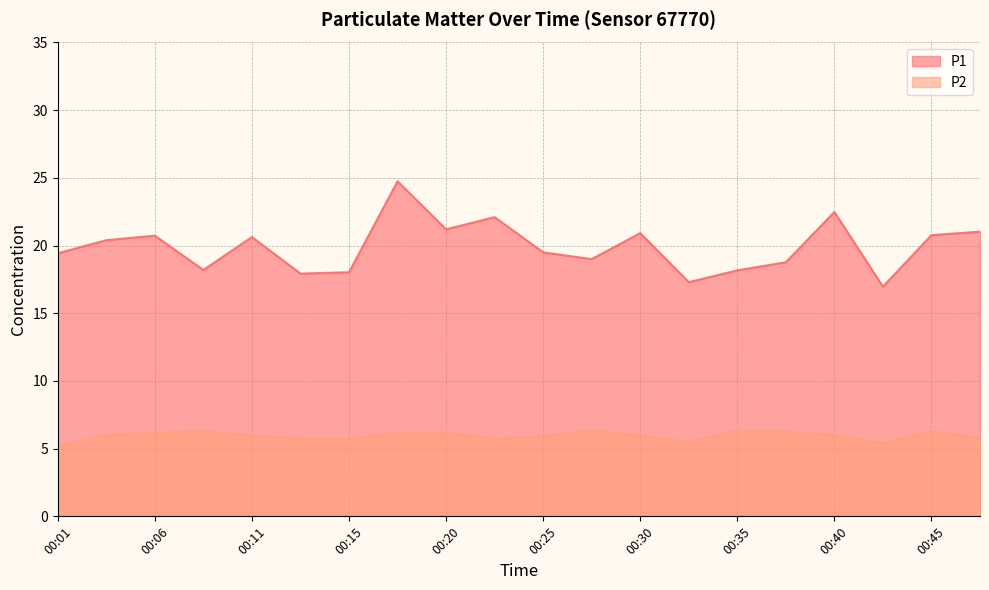

What is the maximum value for P1?

24.8